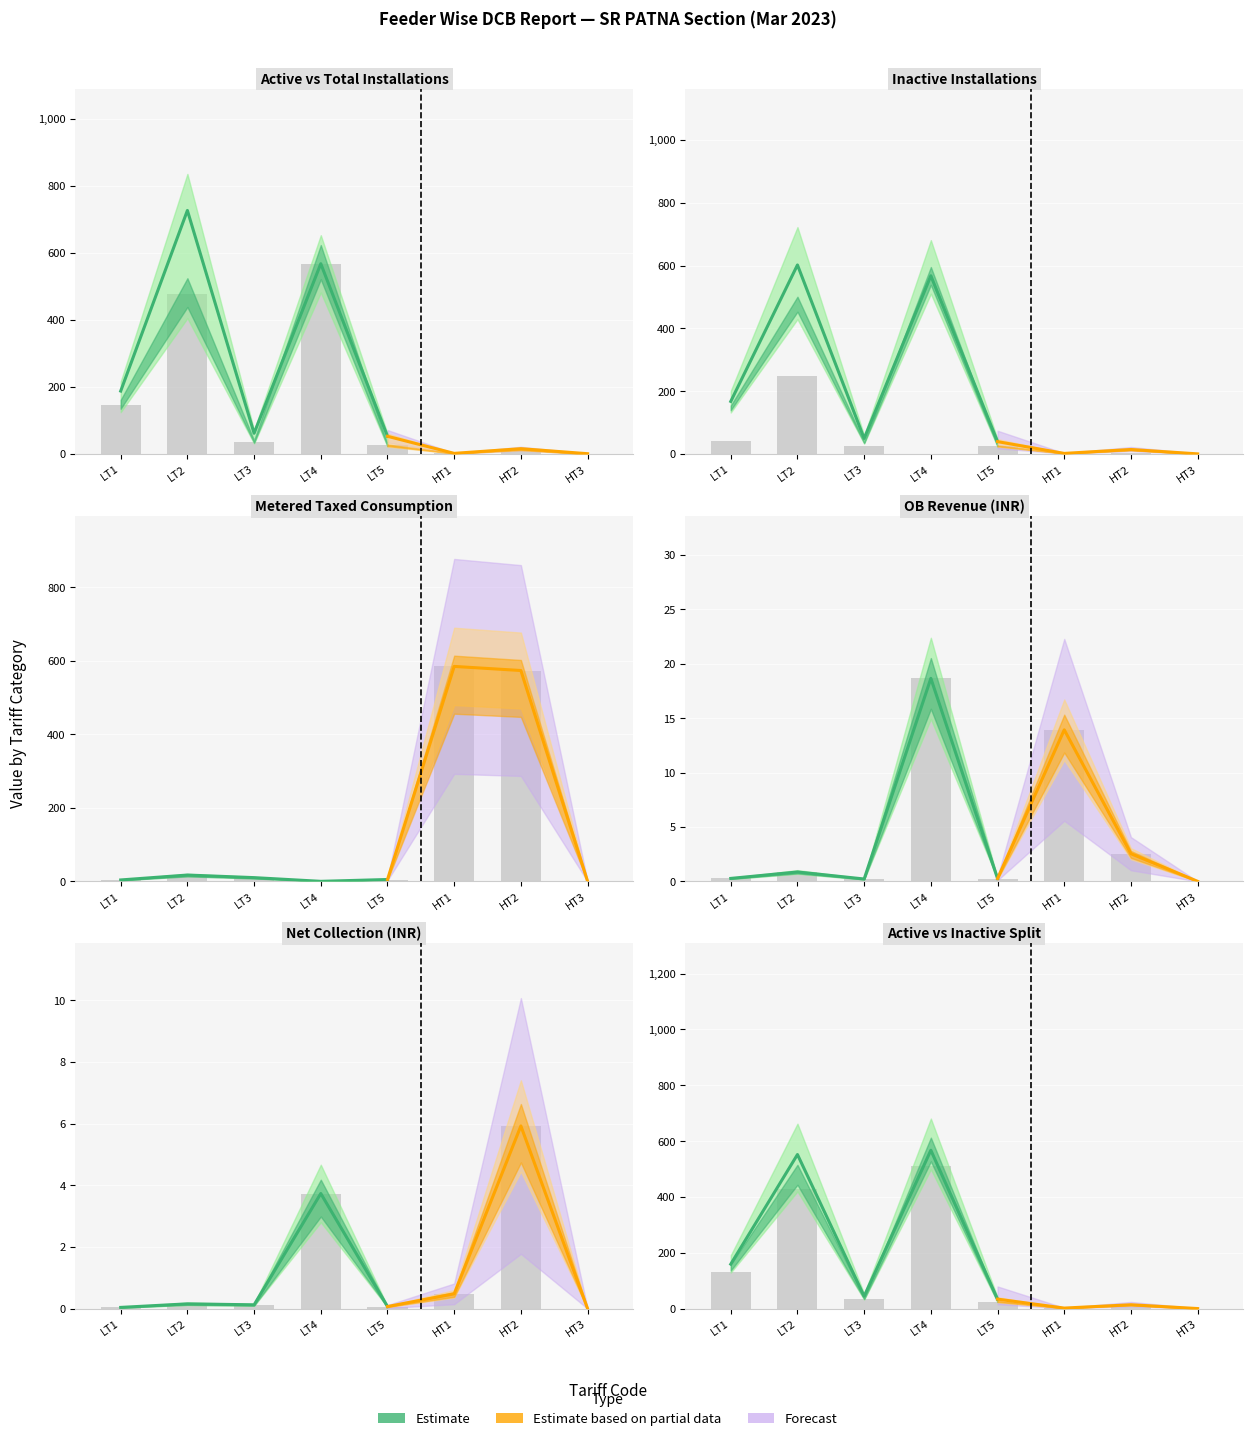

How many positive values does the Active Installations series have?

7